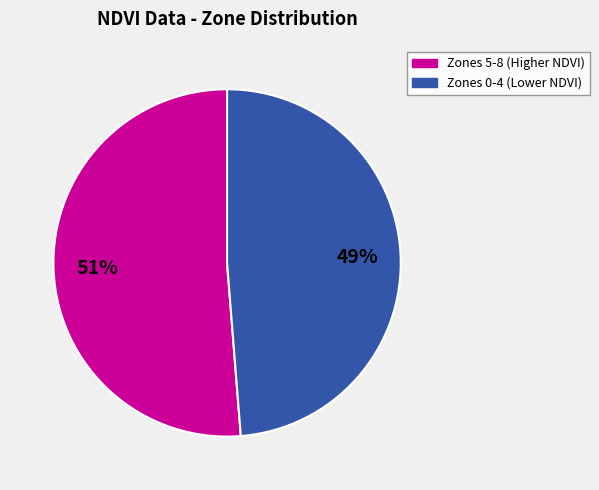

Is there any slice that represents more than half of the pie?

Yes